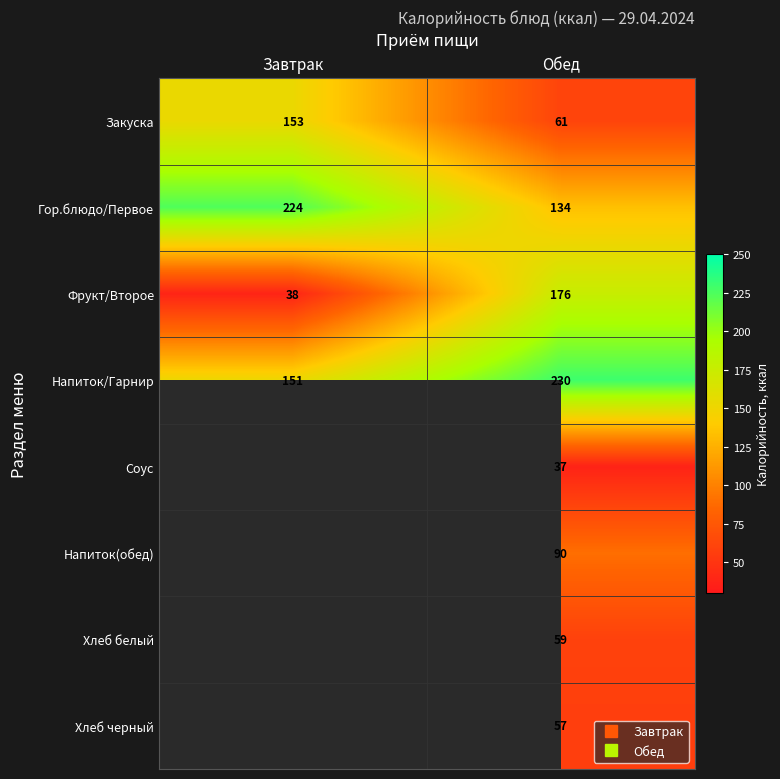

What is the highest value of the Фрукт/Второе series?

176.0